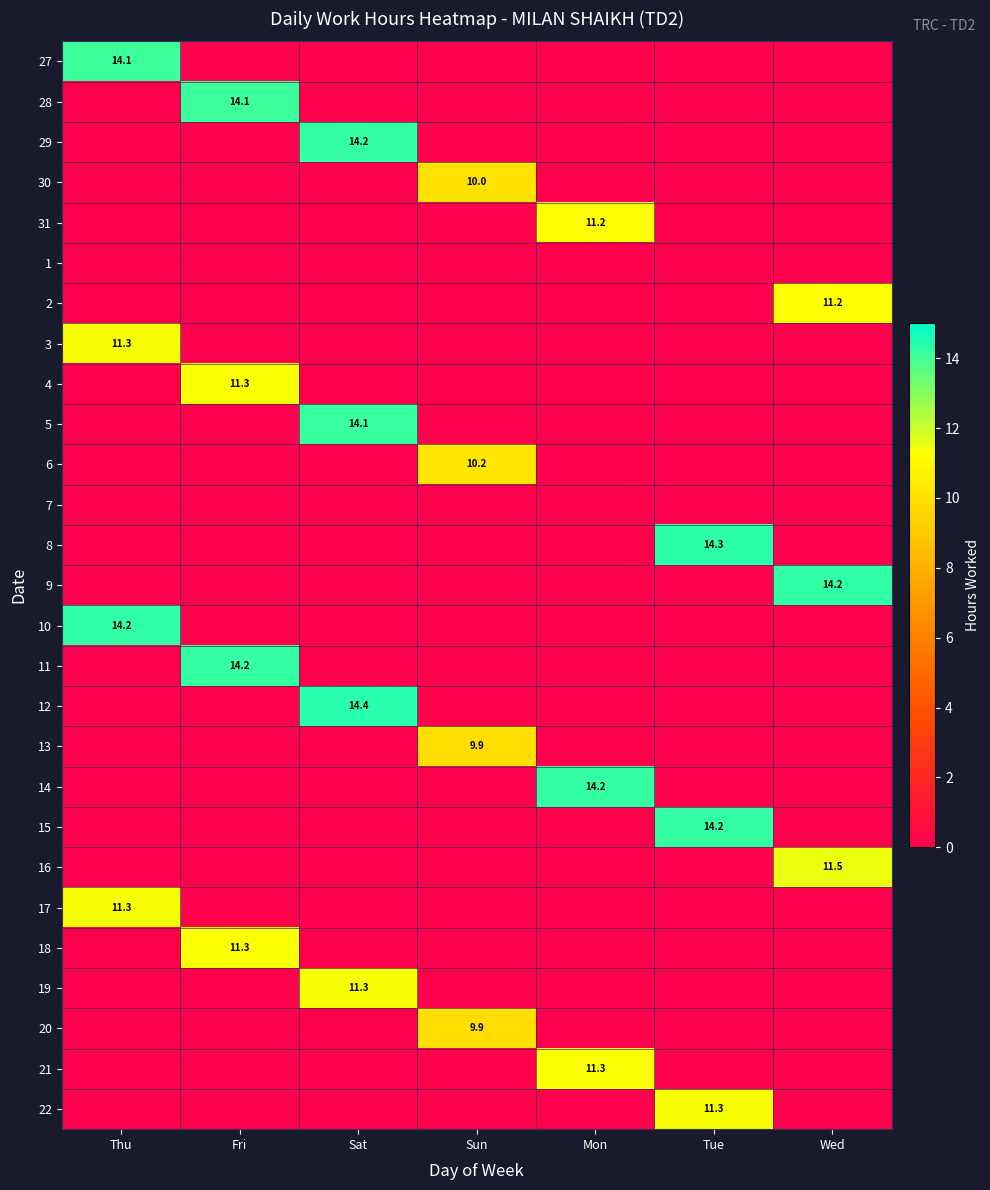

The 17 series shows 11.3 at Thu. True or false?

True